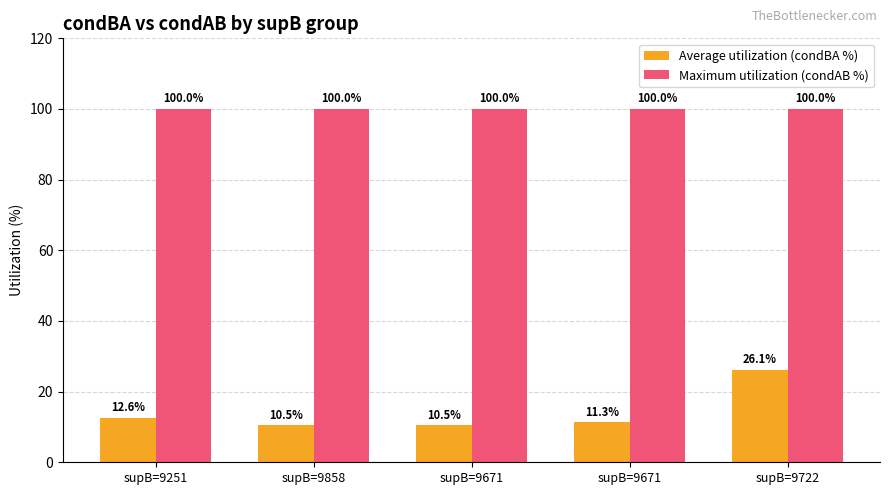

What is the difference between the highest and lowest values at supB=9722?

73.9